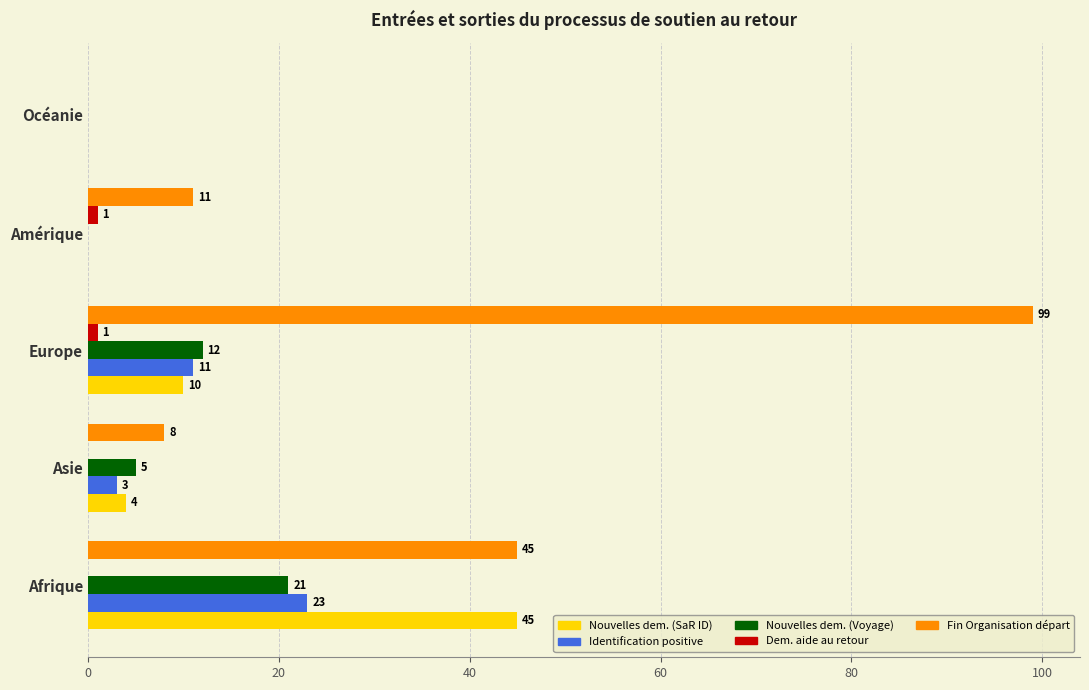

Between Europe and Amérique, which series saw the biggest shift?

Fin Organisation départ